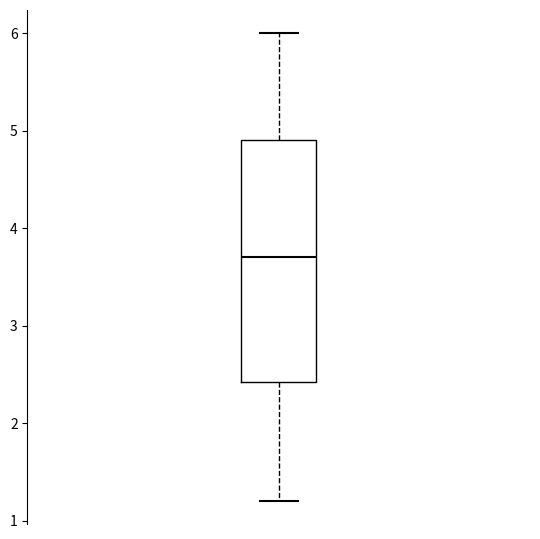

Where does the upper whisker of the box end on the y-axis? The values are not printed on the chart, so give them approximately, as read against the axis.

6.0